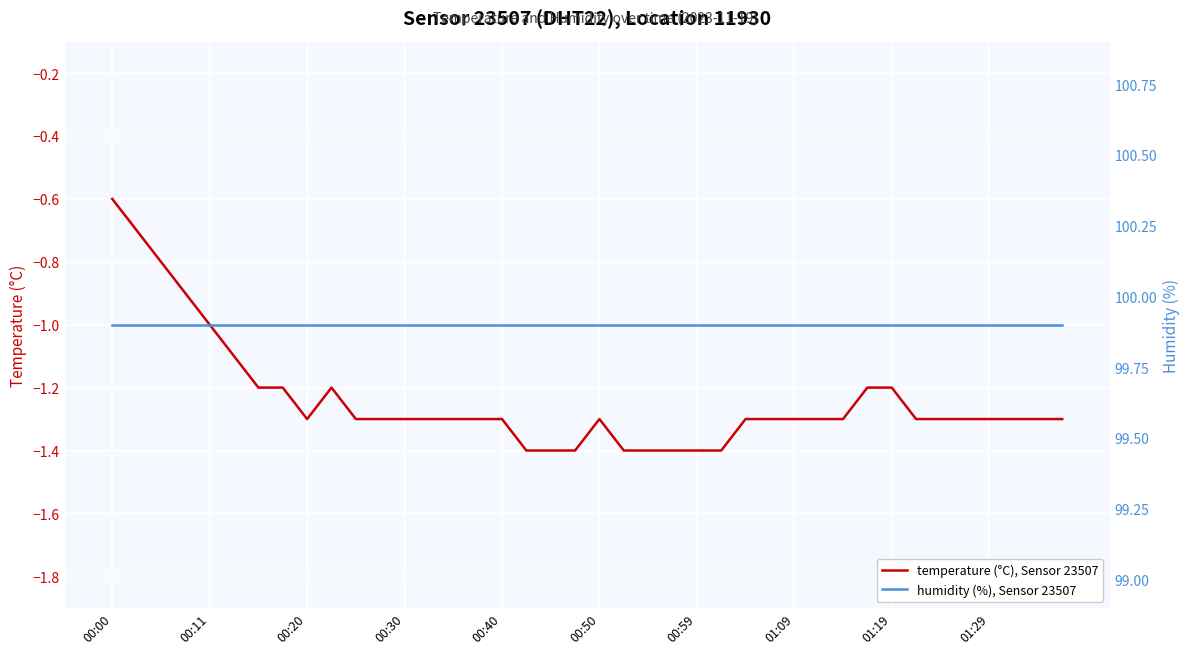

What is the difference between the maximum and minimum values in the temperature (°C), Sensor 23507 series?

0.8